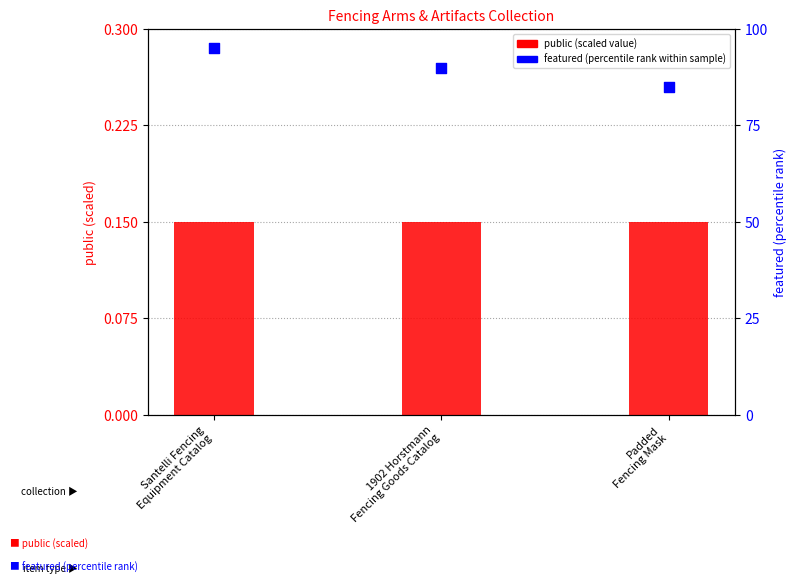

What is the total value across all series at 1902 Horstmann
Fencing Goods Catalog?

90.2